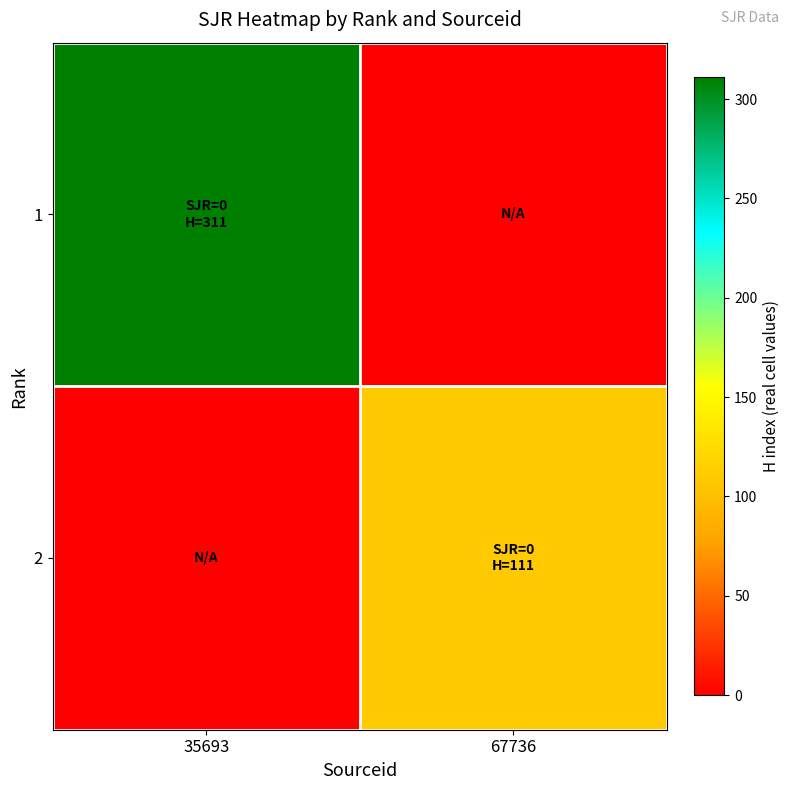

List the series in order of their peak value, lowest first.

2, 1